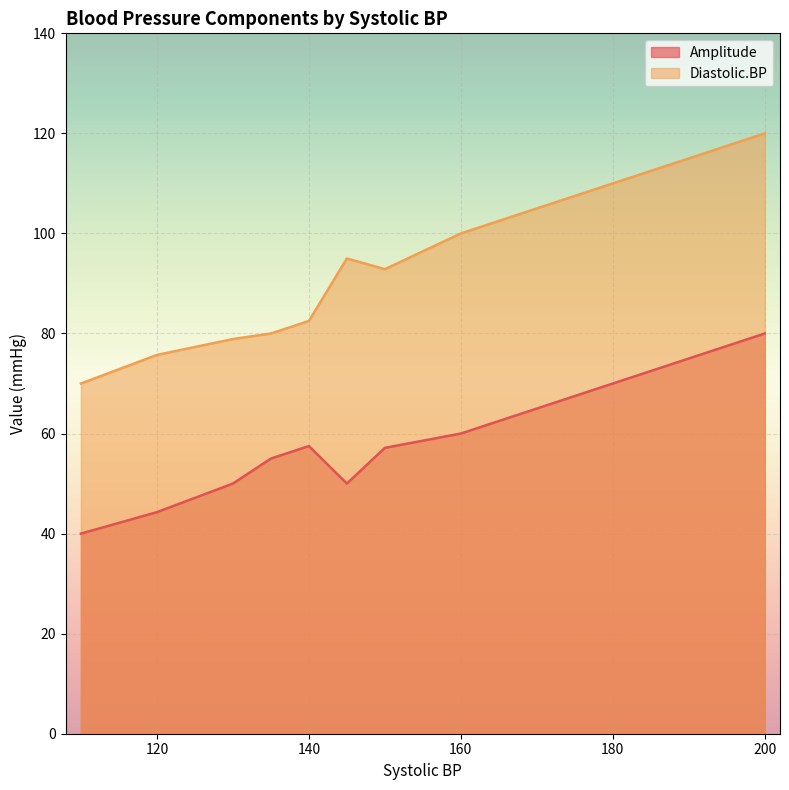

Is it true that Amplitude equals 72 at 120?

False